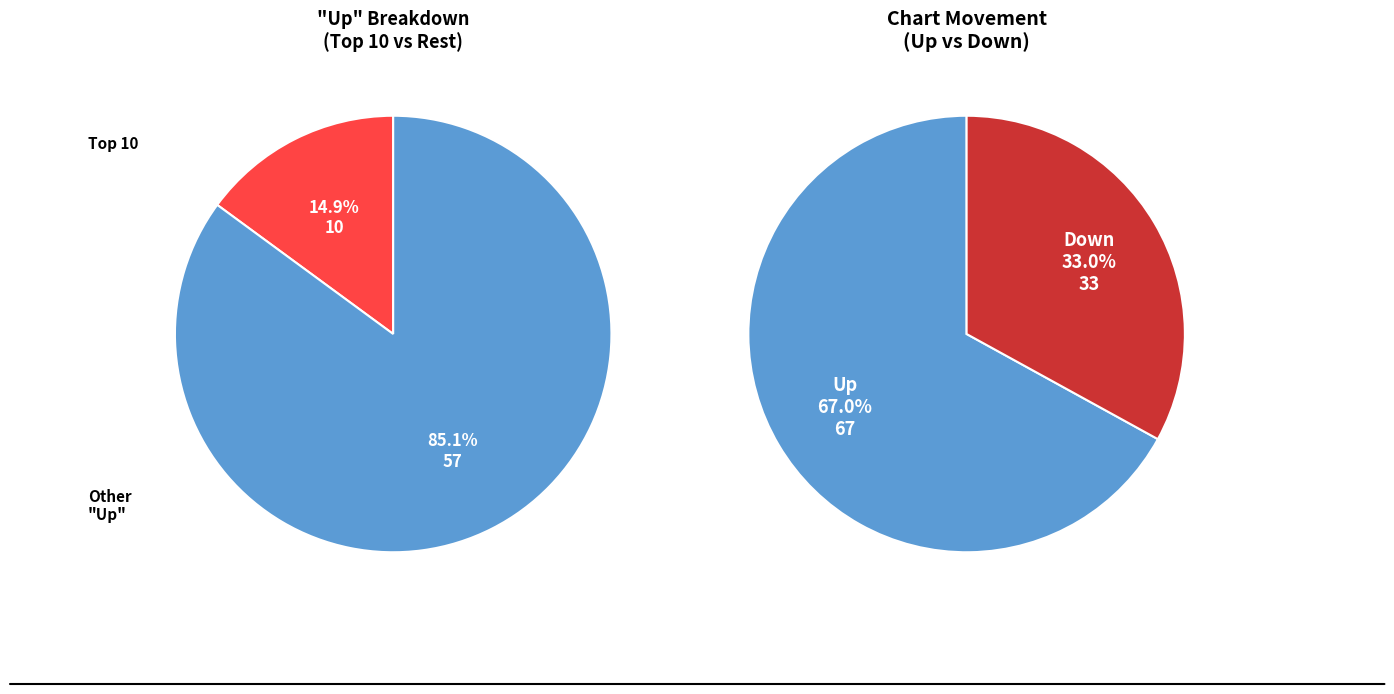

What percentage is NOT represented by down?

67.0%